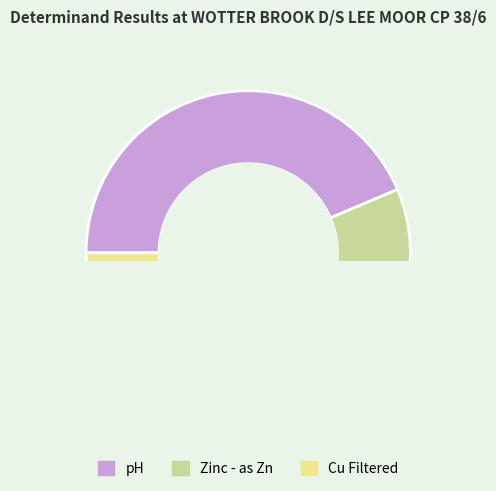

Does Cu Filtered represent more than half of the total?

No